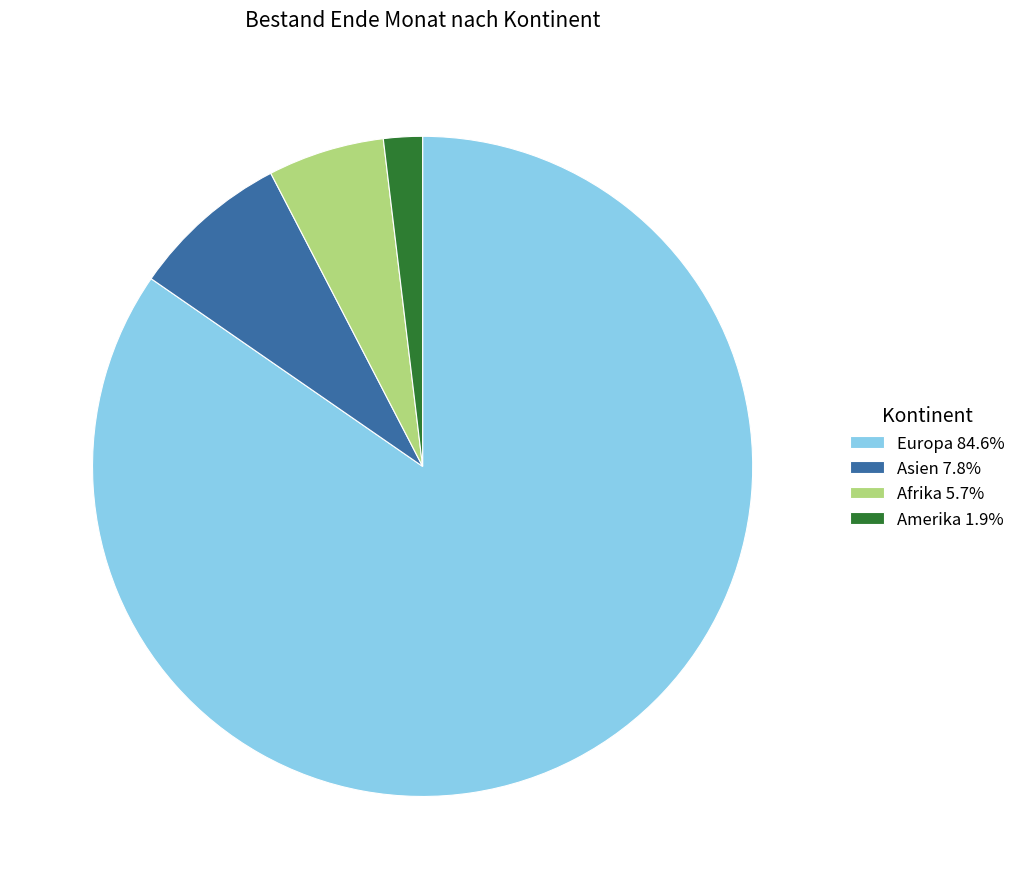

Is there a majority slice in this chart?

Yes